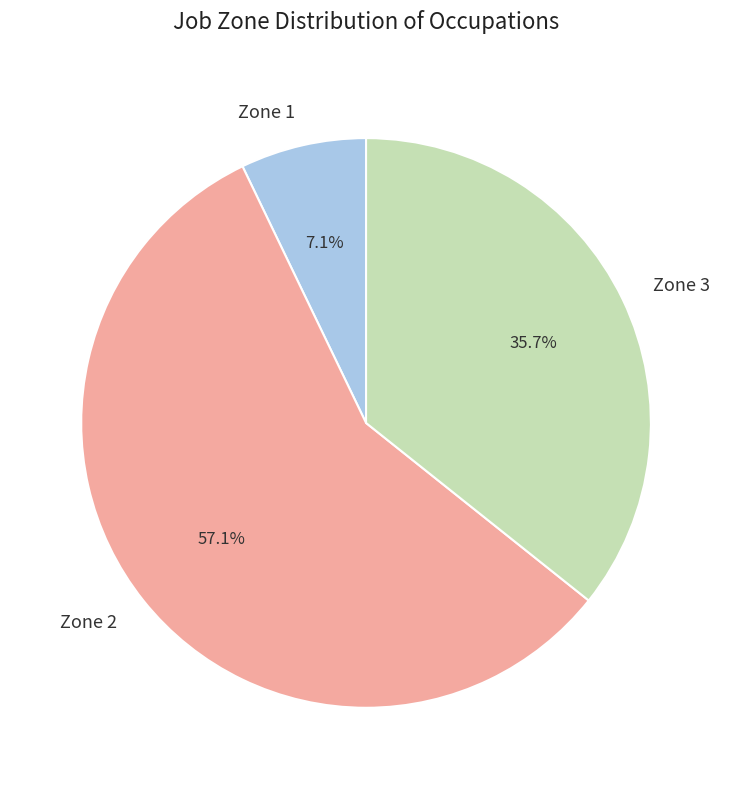

To the nearest percent, what is the difference between the largest and smallest slice percentages?

50%